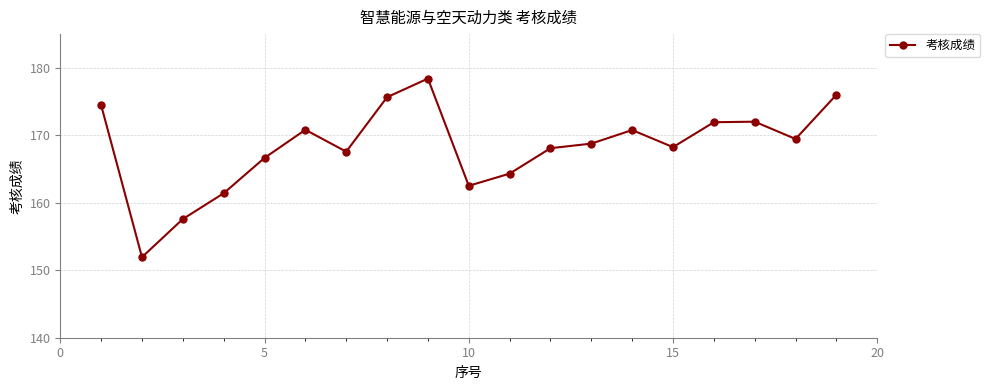

What is the sum of all values?

3196.7